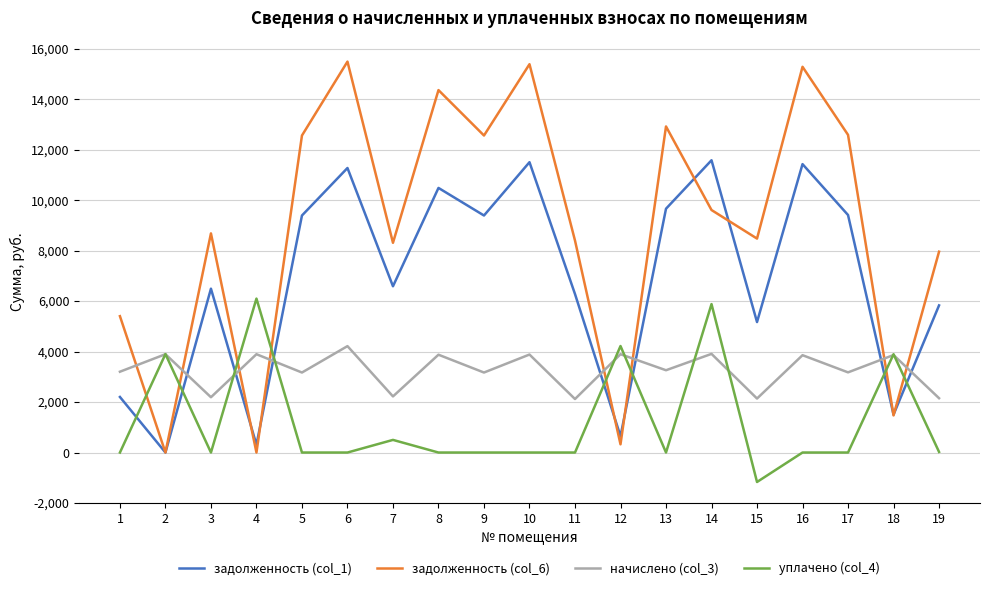

The value of уплачено (col_4) at 14 is 5879.3. True or false?

True